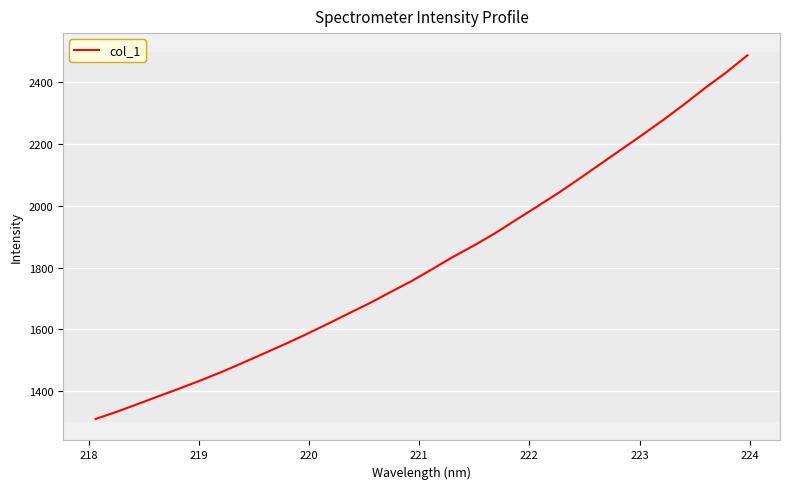

What is the average value?

1819.7